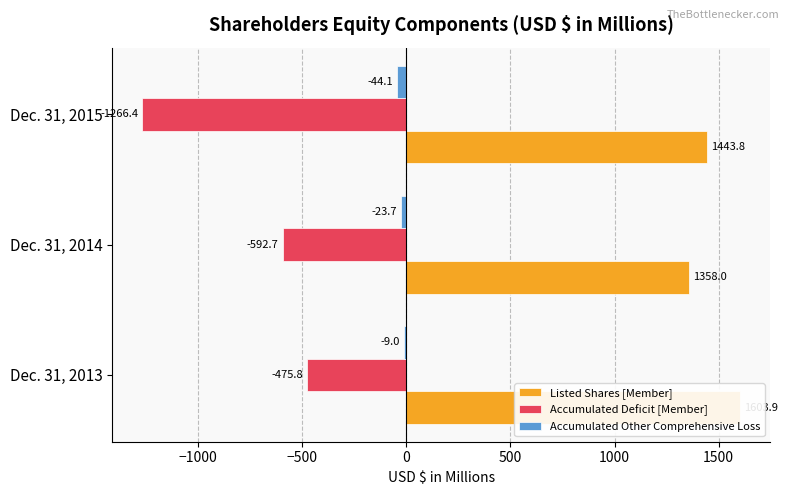

What are all the series names shown in the legend?

Listed Shares [Member], Accumulated Deficit [Member], Accumulated Other Comprehensive Loss